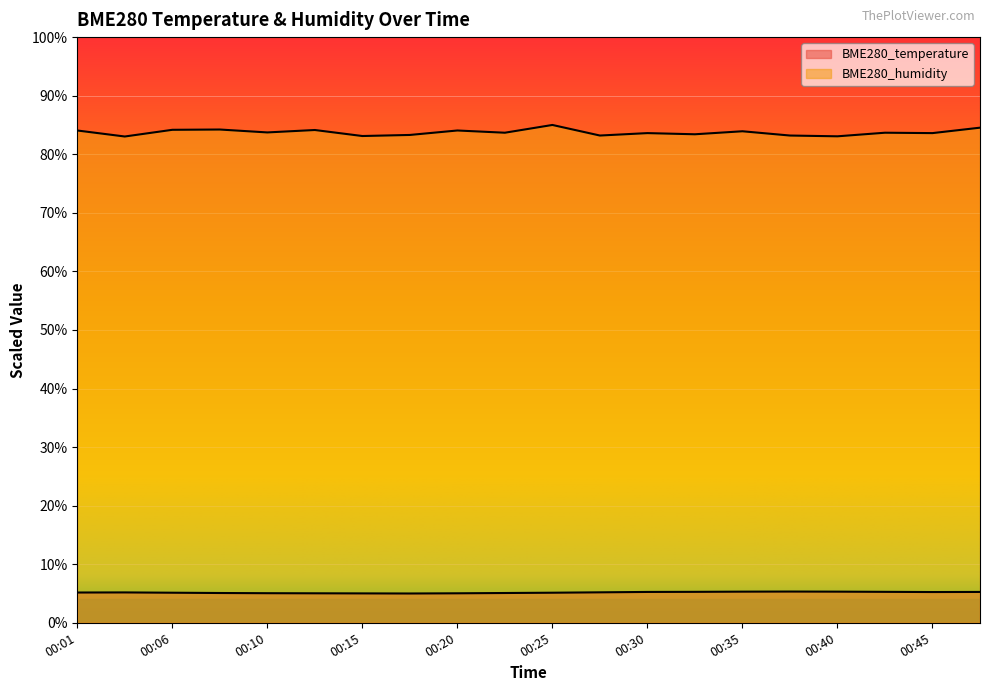

Rank the series by their maximum value, from highest to lowest.

BME280_humidity, BME280_temperature